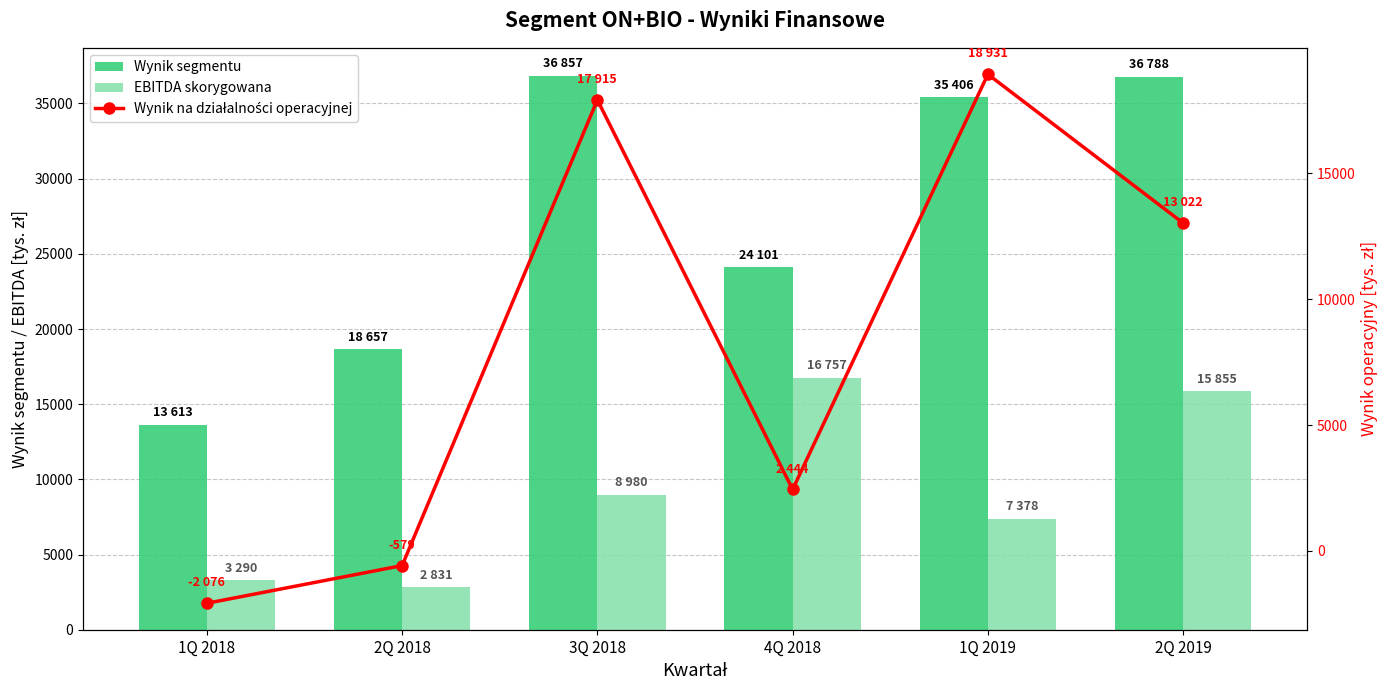

Which has a higher value, 2Q 2018 or 2Q 2019?

2Q 2019